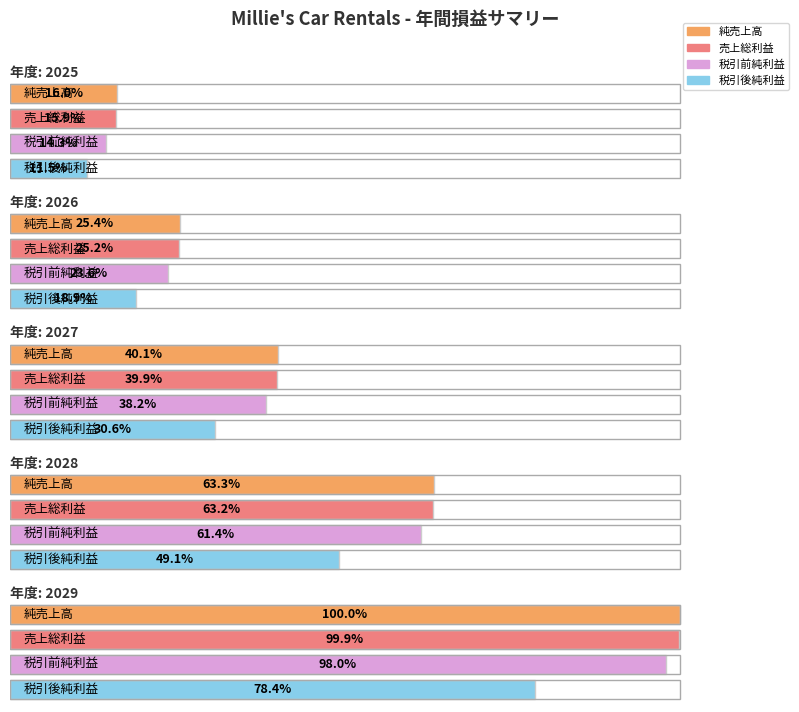

Is it true that 売上総利益 equals 28752.9 at 2029?

False